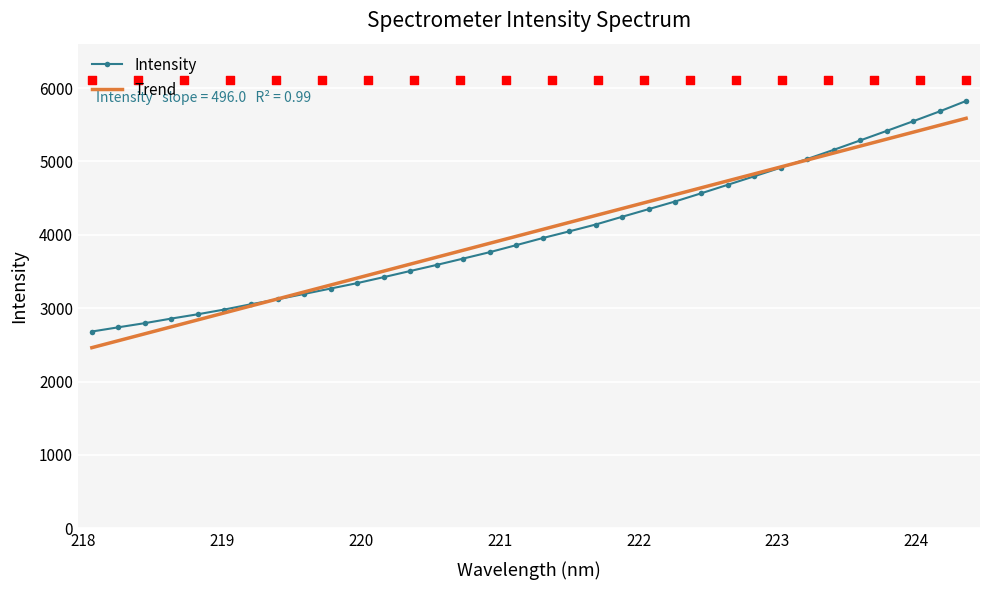

Which series reaches the minimum Y coordinate?

Trend